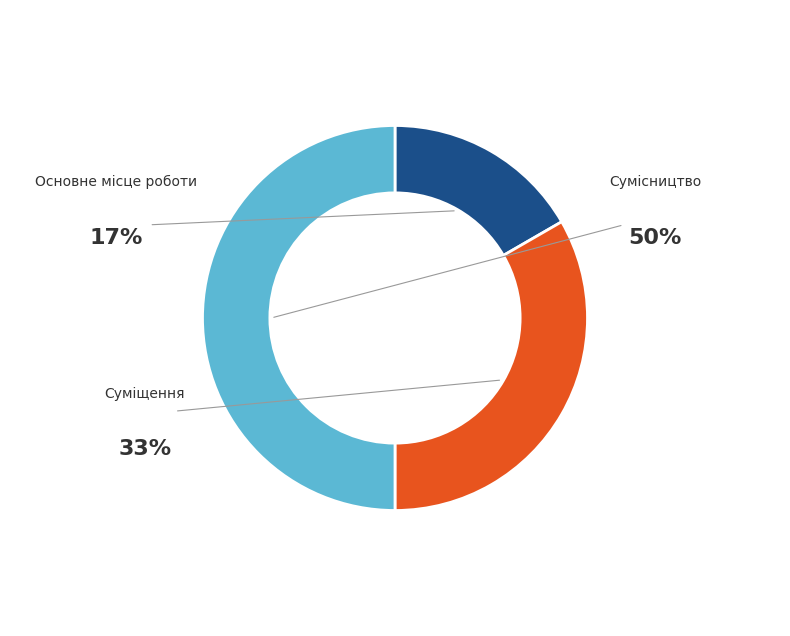

How many slices are in this pie chart?

3